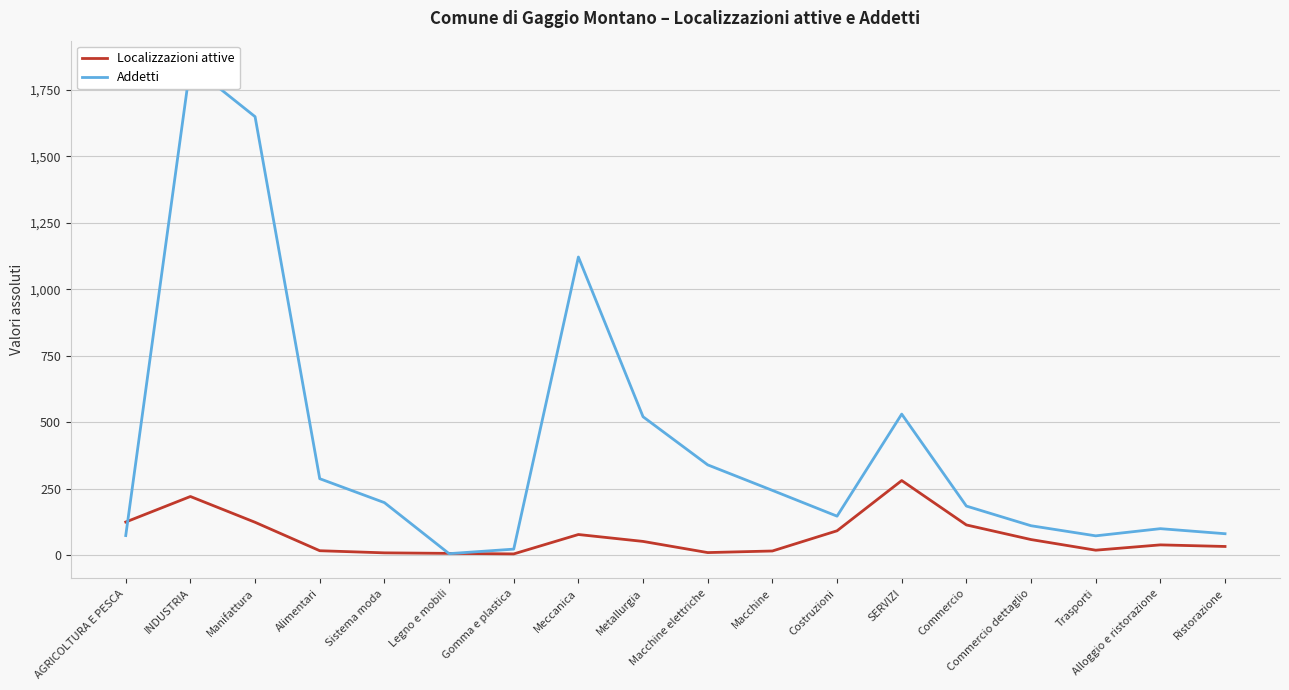

How many times do Localizzazioni attive and Addetti cross each other?

3